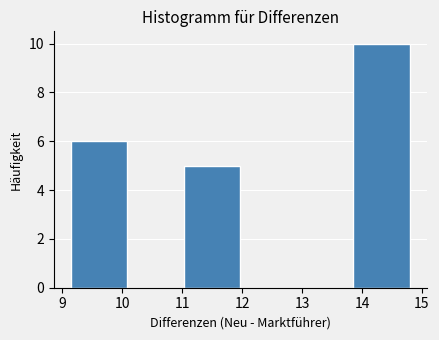

Reading left to right, list every bar in this chart as the range it spans on the x-axis followed by its height. Neither the bar edges nor the heights are printed on the chart, so give them approximately, as read against the axes.

9.1 to 10.1: 6
10.1 to 11.0: 0
11.0 to 12.0: 5
12.0 to 12.9: 0
12.9 to 13.9: 0
13.9 to 14.8: 10